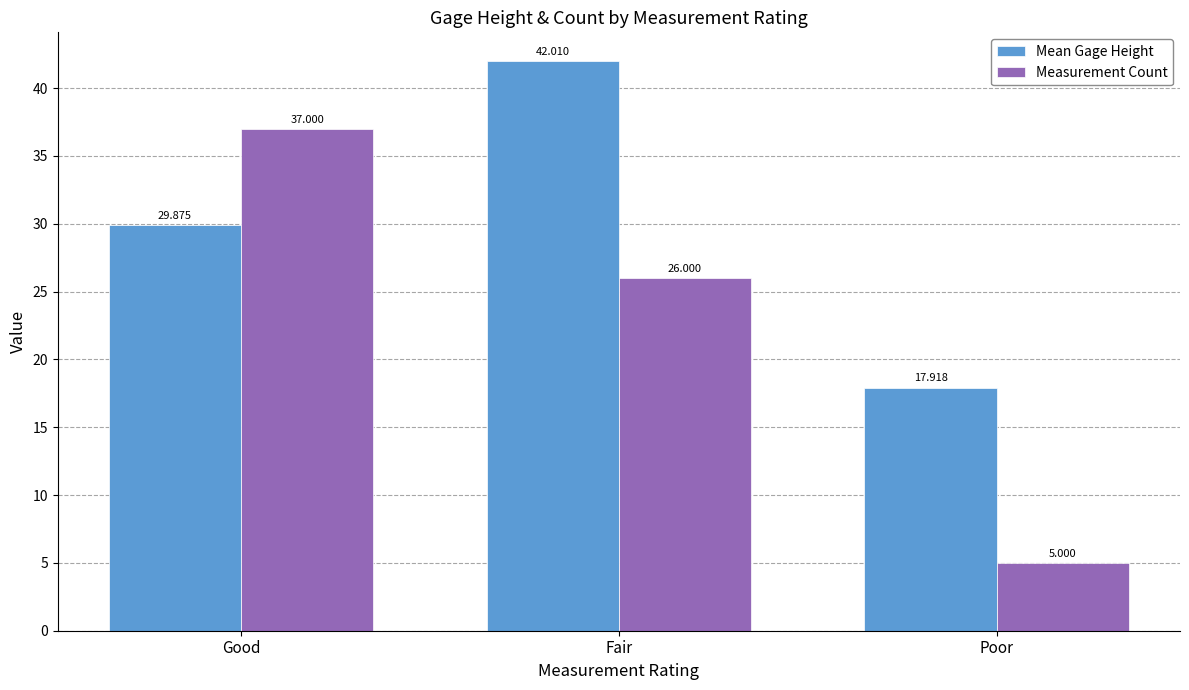

Is the value of Mean Gage Height at Good greater than the value of Measurement Count at Fair?

Yes